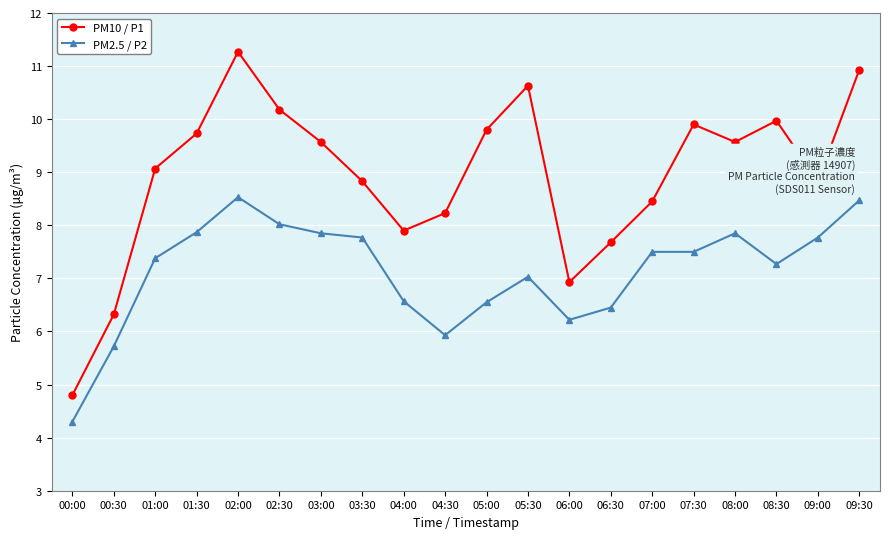

At which label does PM10 / P1 first exceed 9?

01:00